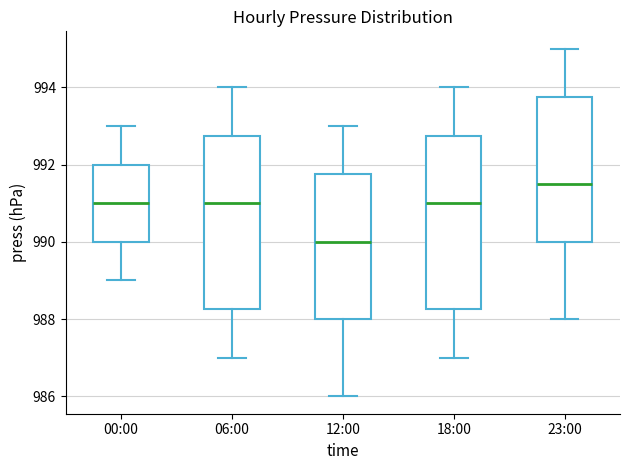

Where does the upper whisker of the box for 00:00 end on the y-axis? The values are not printed on the chart, so give them approximately, as read against the axis.

993.0